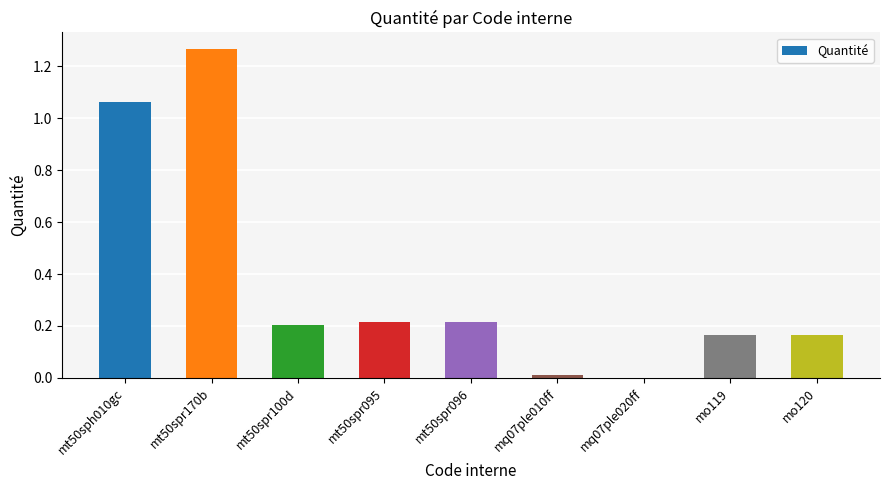

Which category has the highest value across all series?

mt50spr170b